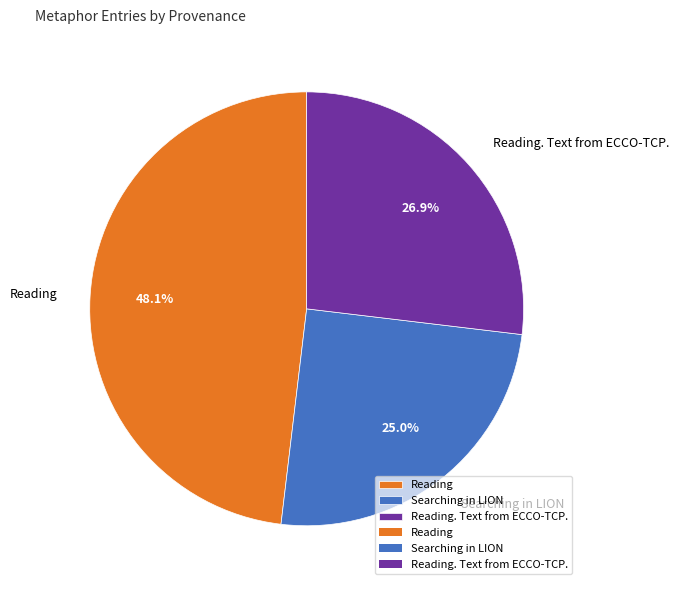

Is there any slice that represents more than half of the pie?

No